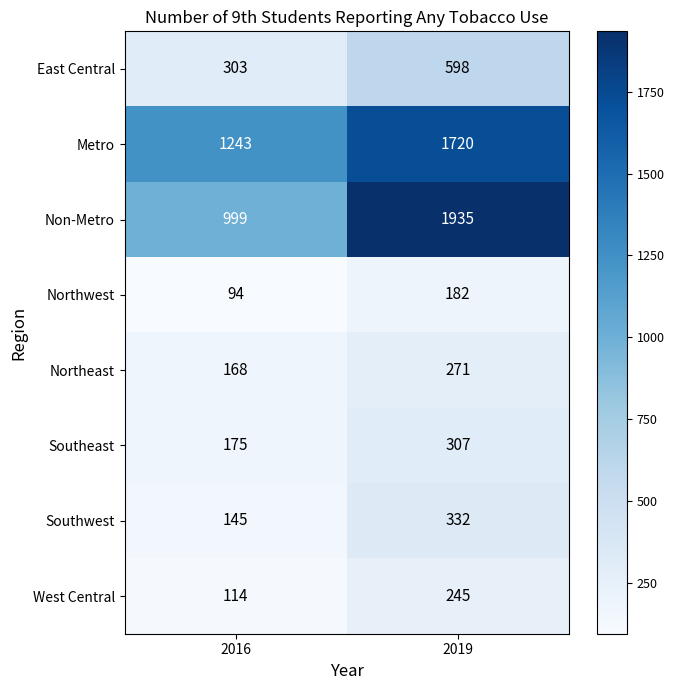

Which category has the highest value across all series?

2019